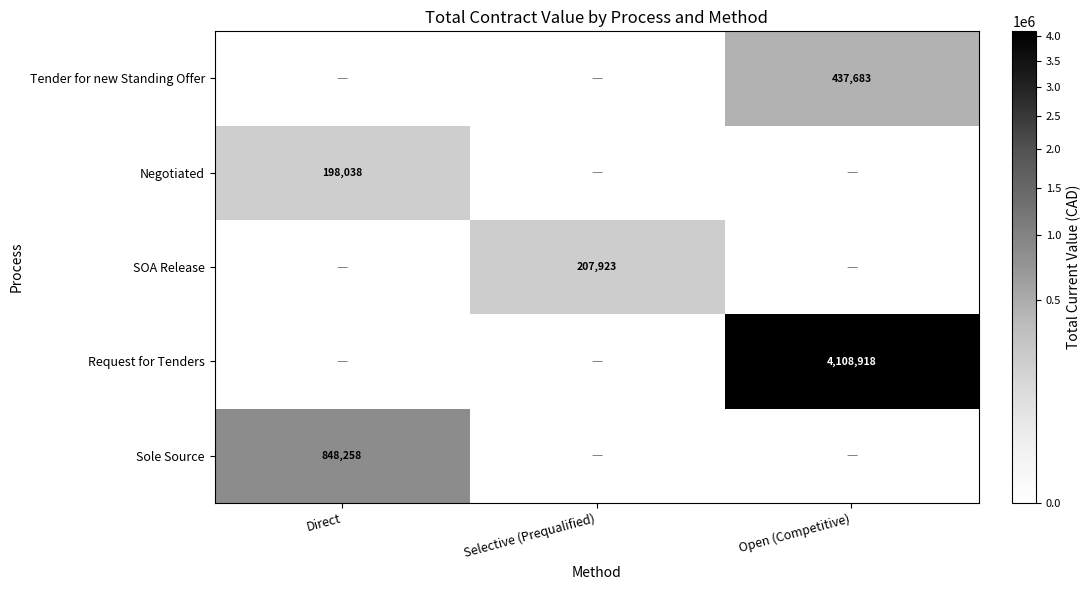

What is the difference between the highest and lowest values at Selective (Prequalified)?

207922.9